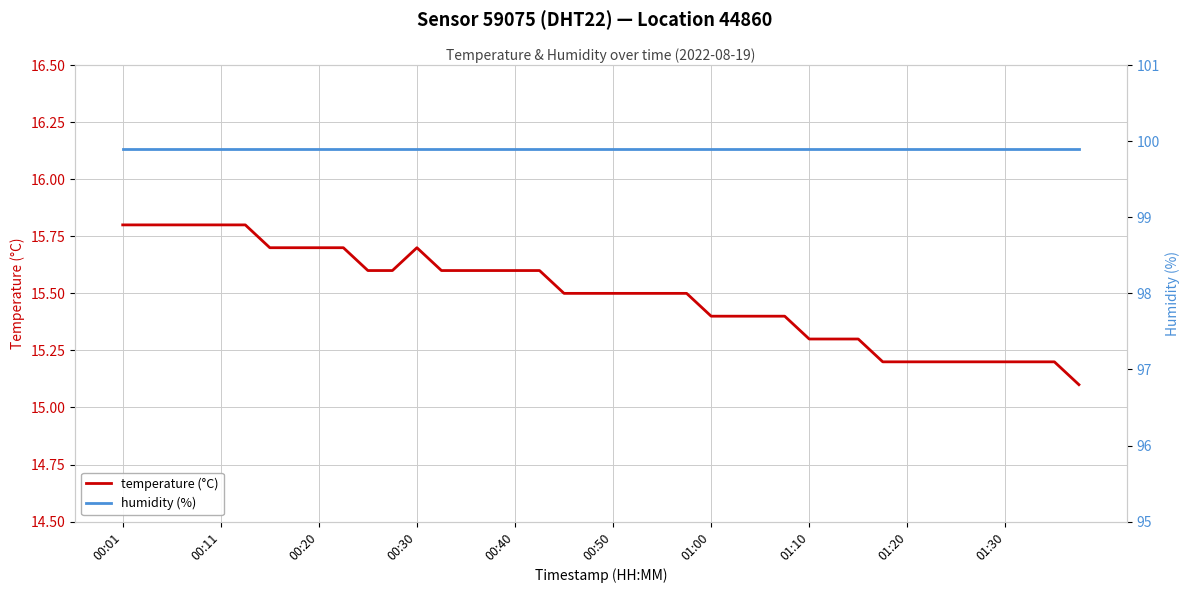

What value does the temperature (°C) series have at 21?

15.5